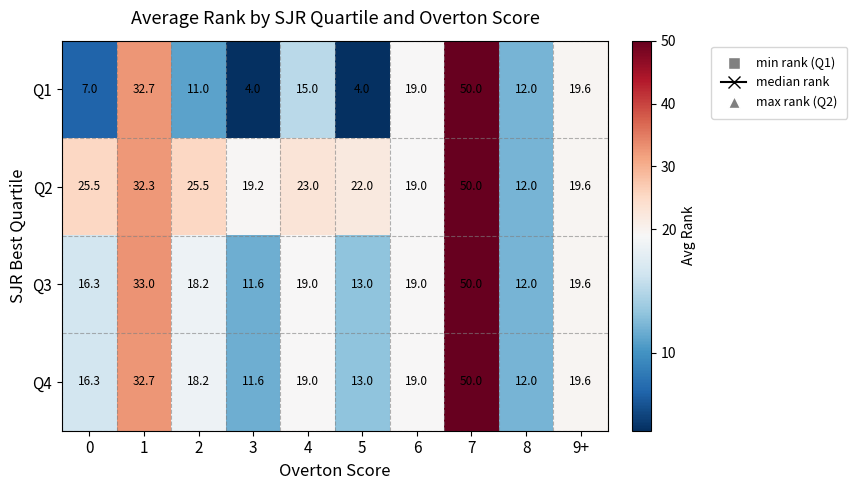

The Q1 series shows 12.0 at 8. True or false?

True